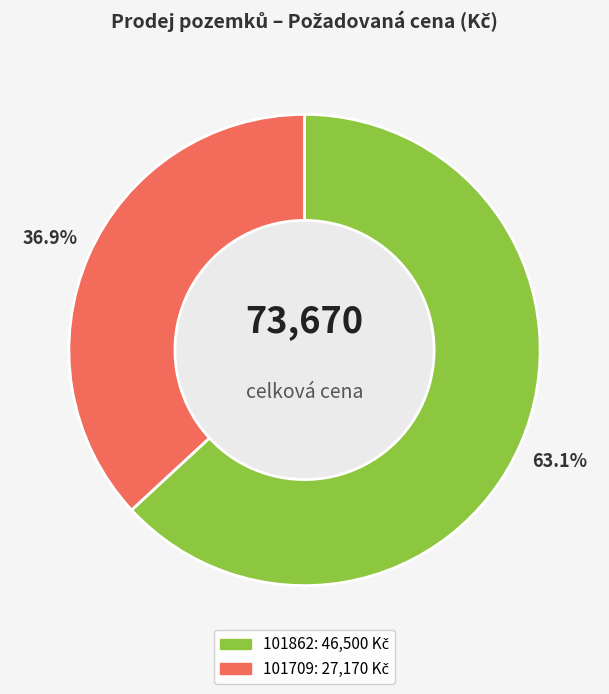

To the nearest percent, what portion does 101862 represent?

63%